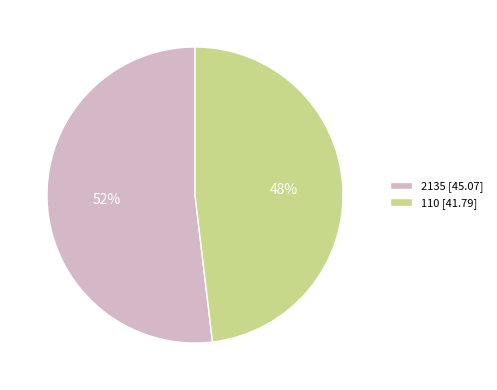

What is the smallest slice in the pie chart?

110